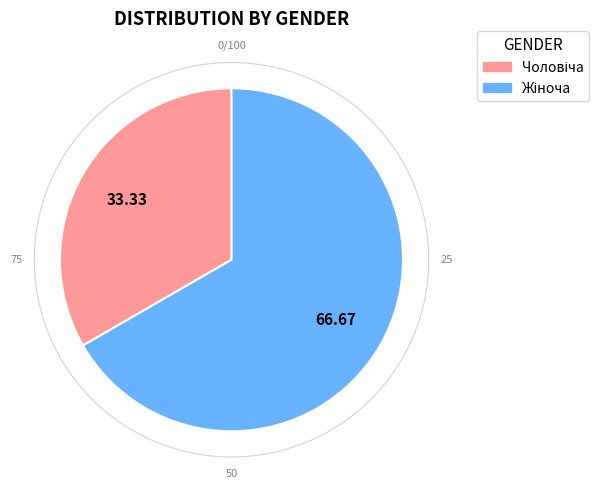

Does any single category account for the majority?

Yes